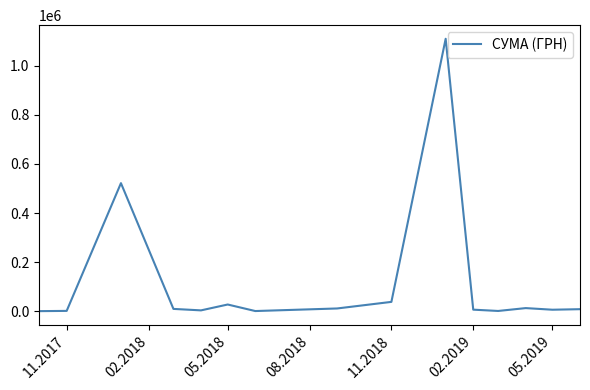

How many interior local peaks (higher than both neighbors) does the data have?

4